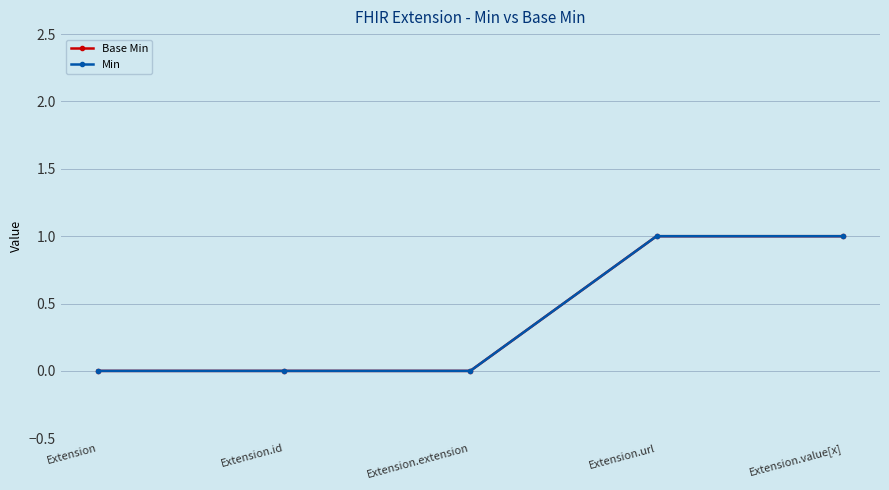

Does the chart display data point markers on the line(s)?

Yes